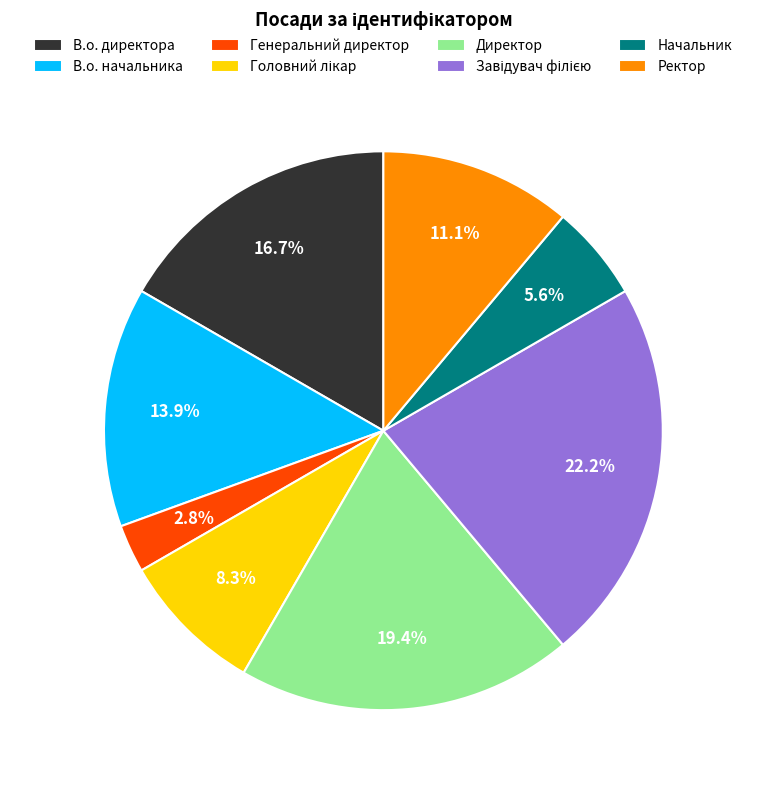

Which has a higher value, Начальник or В.о. начальника?

В.о. начальника